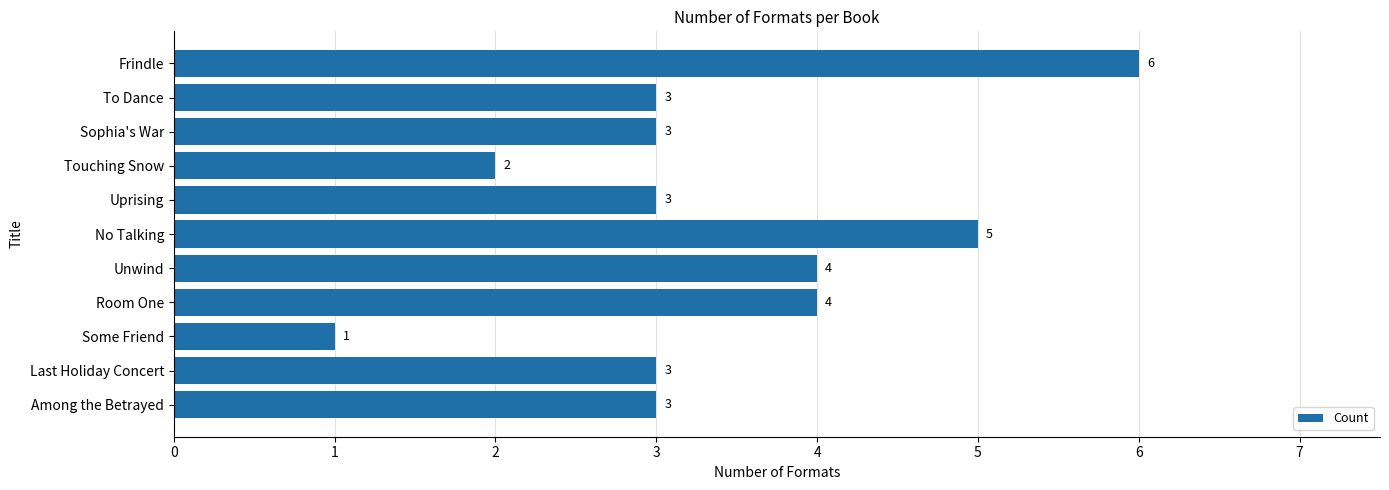

True or false: the data shows 1 at Some Friend.

True